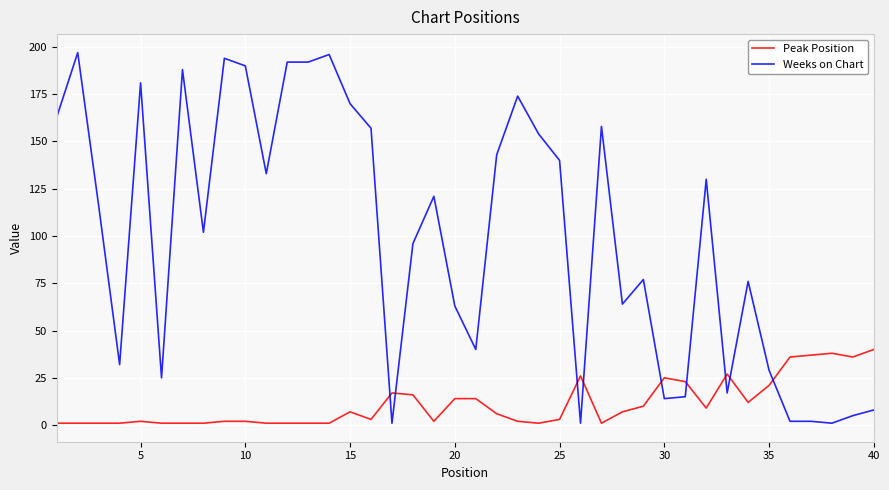

List the series in order of their overall mean, lowest first.

Peak Position, Weeks on Chart